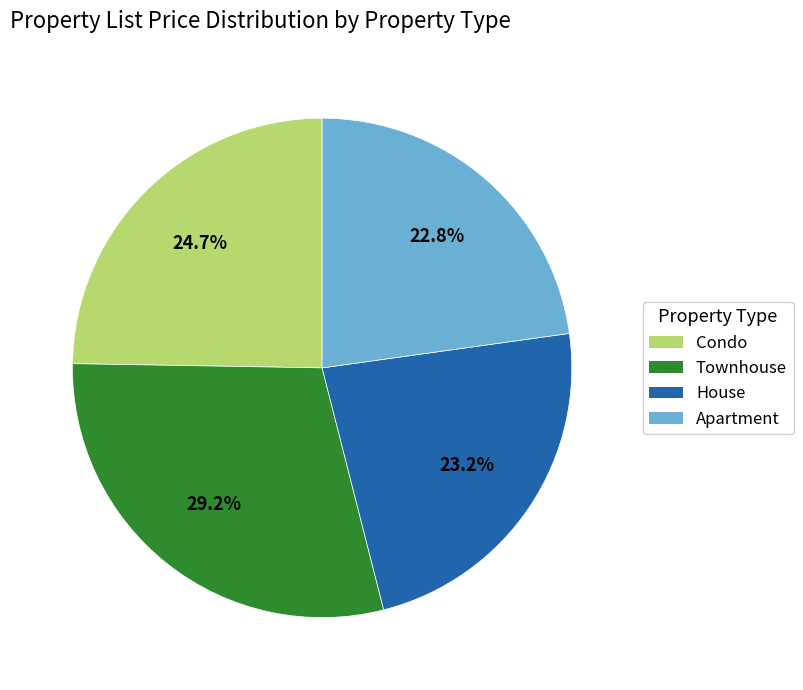

What percentage do Apartment and Condo together represent?

47.5%